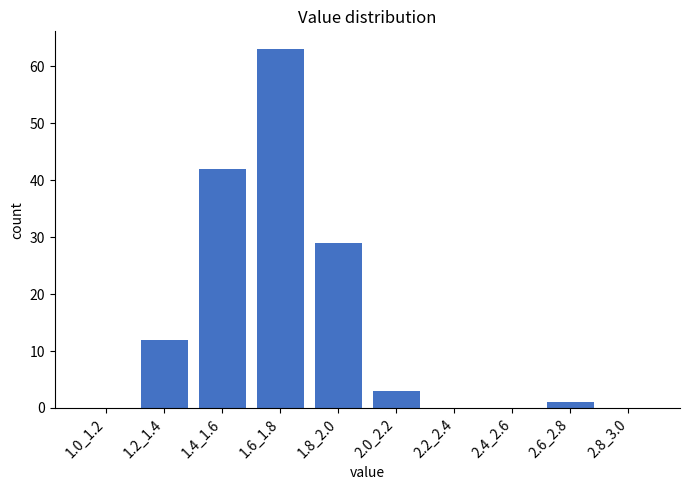

Reading left to right, extract all data points from this chart.

1.0_1.2=0	1.2_1.4=12	1.4_1.6=42	1.6_1.8=63	1.8_2.0=29	2.0_2.2=3	2.2_2.4=0	2.4_2.6=0	2.6_2.8=1	2.8_3.0=0